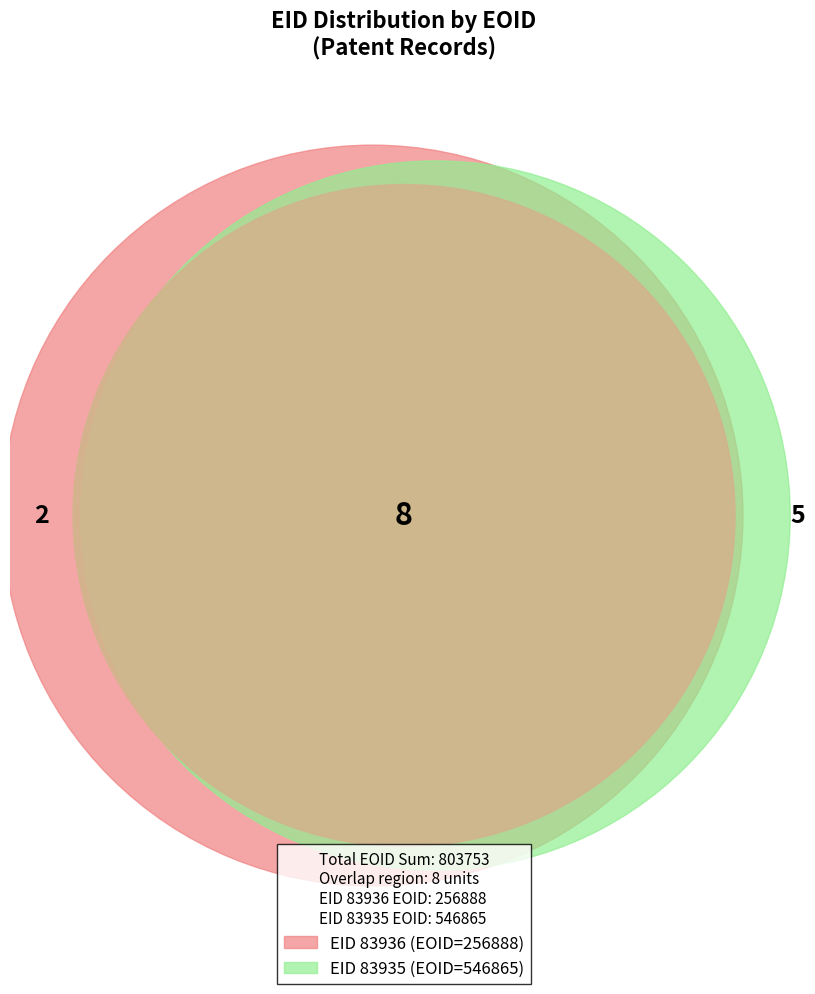

Approximately how many times larger is the value at 83935 compared to 83936?

2.1